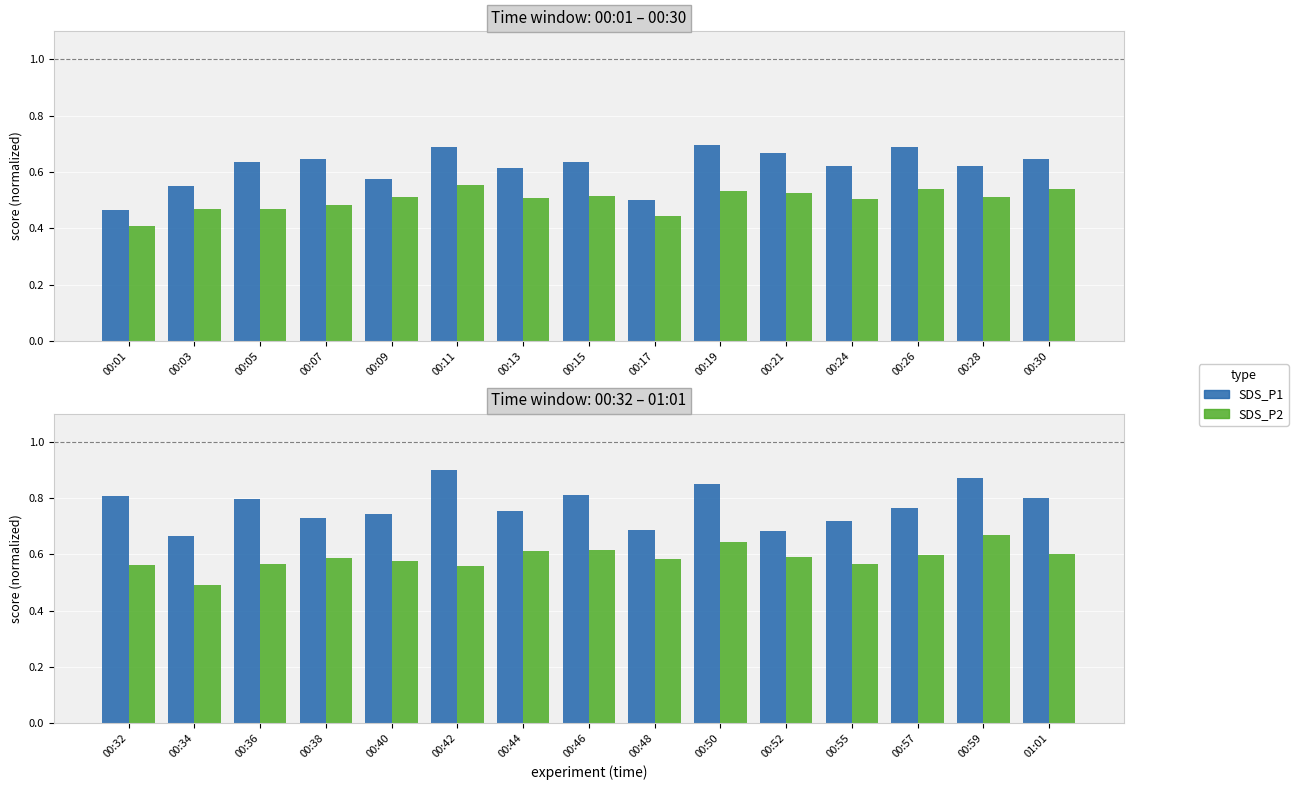

List the series in order of their overall mean, lowest first.

SDS_P2, SDS_P1